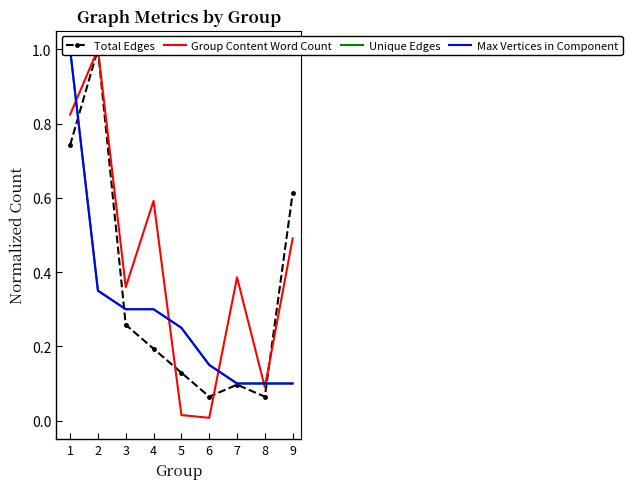

Where is Max Vertices in Component nearest to the value 0?

7